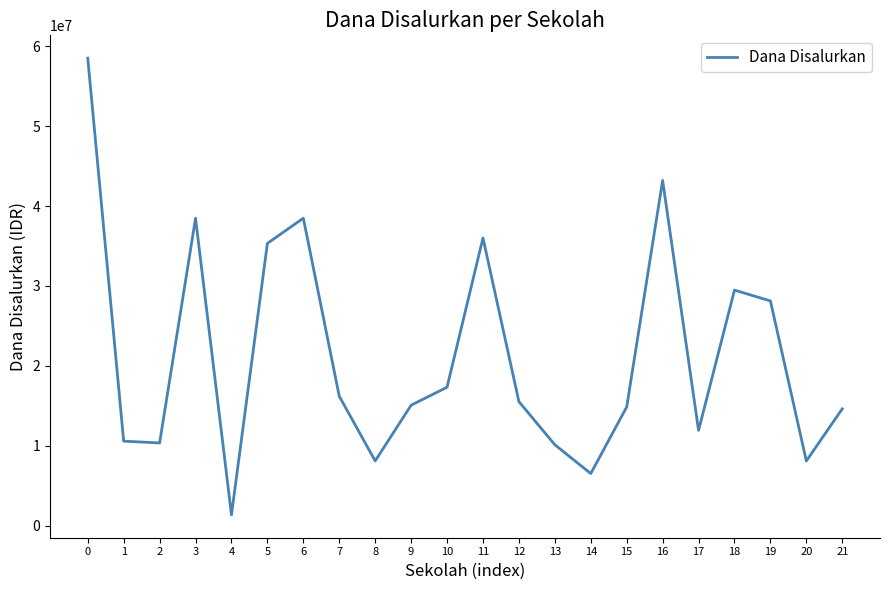

What is the difference between the maximum and minimum values?

57150000